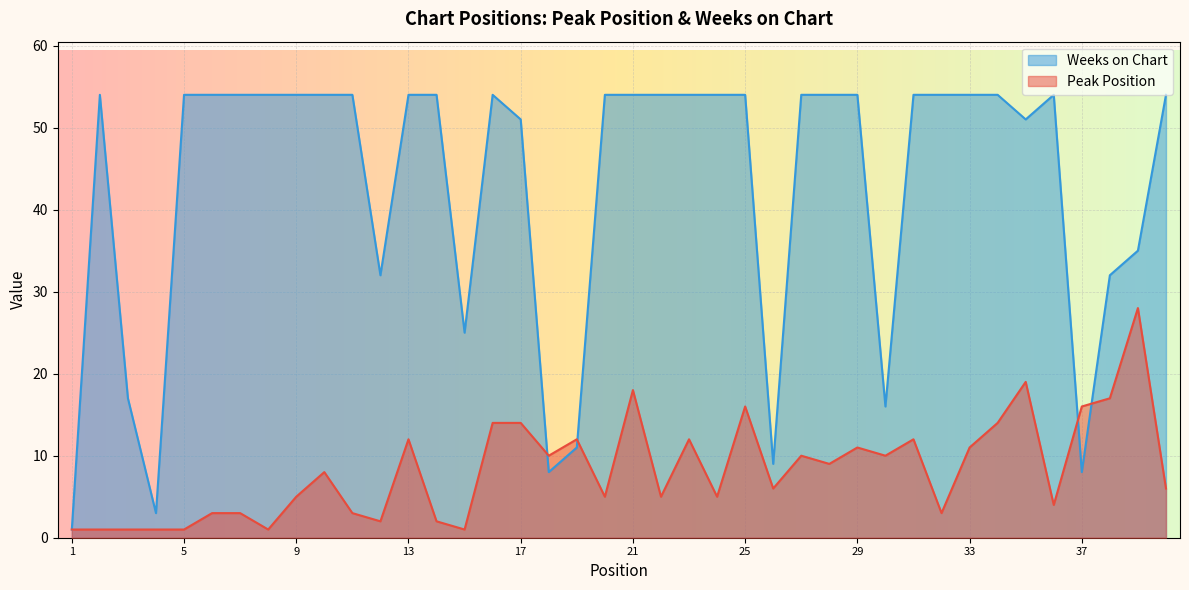

Which series has the widest spread of values?

Weeks on Chart